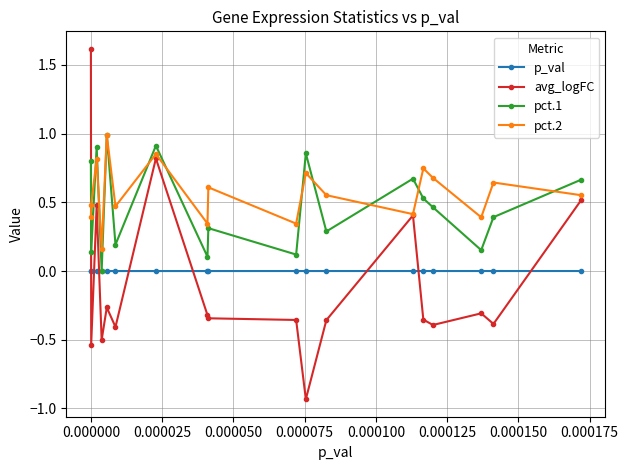

What is the value of the pct.1 point at the 5th from the left?

1.0